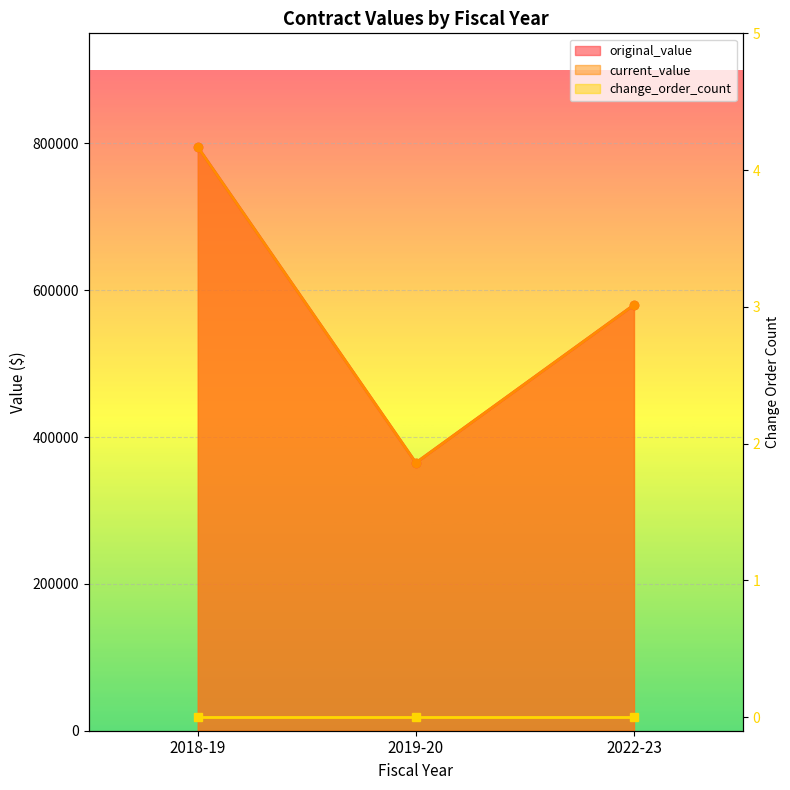

Which series changed the most between 2018-19 and 2022-23?

original_value